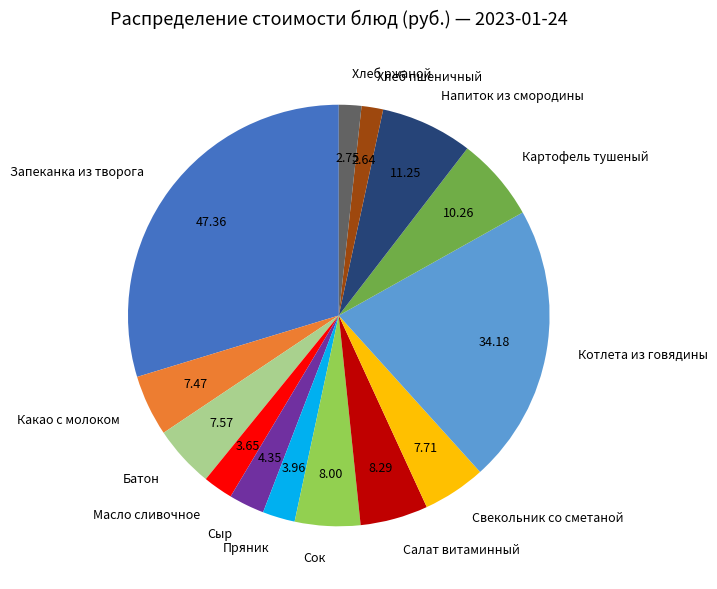

Do Хлеб пшеничный and Батон together represent more than half of the pie?

No